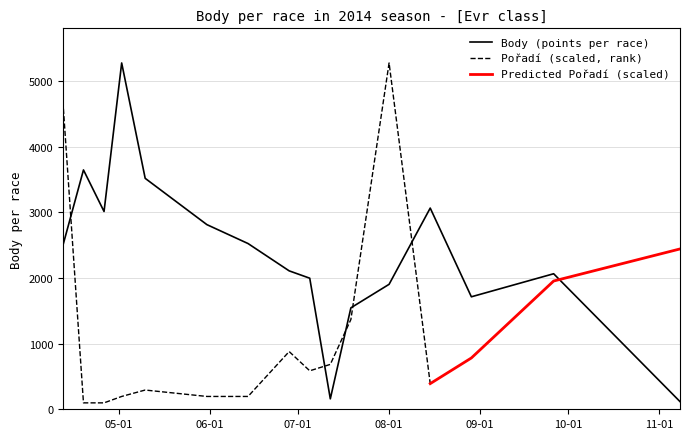

The value at 2014-06-28 is 2108. True or false?

True